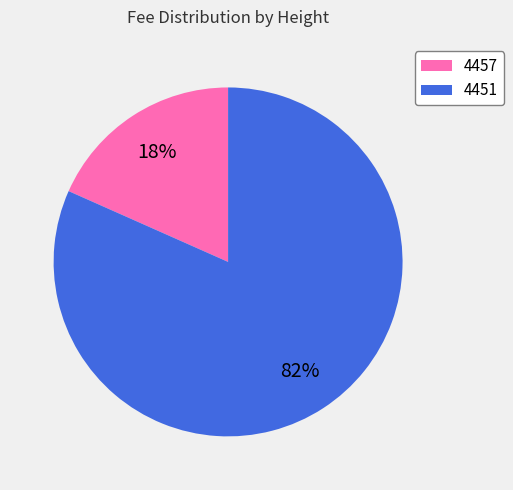

To the nearest percent, what percentage of the pie is 4457?

18%